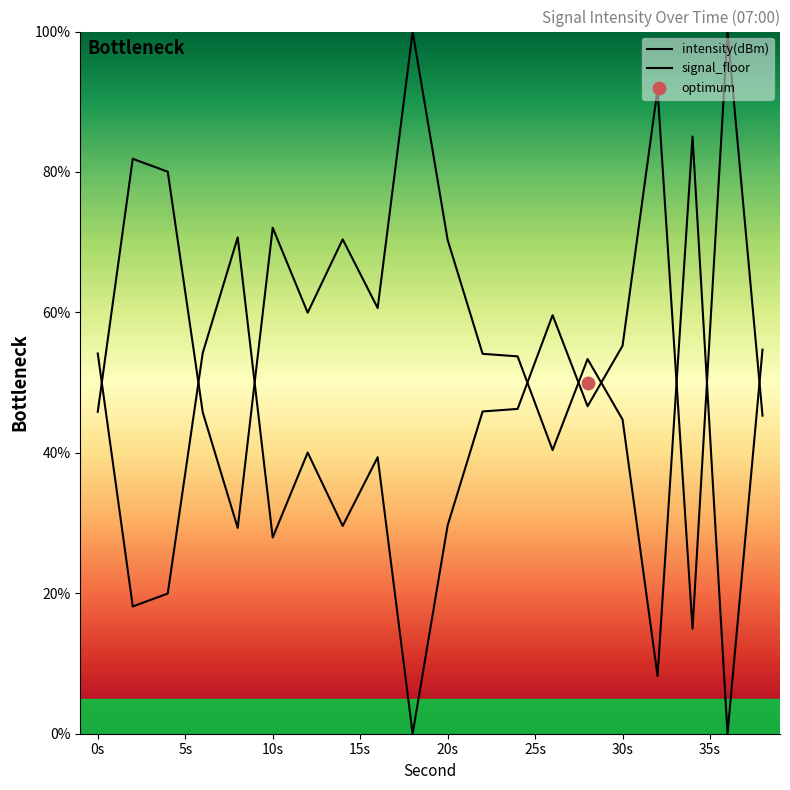

Which series reaches the maximum Y coordinate?

intensity(dBm)